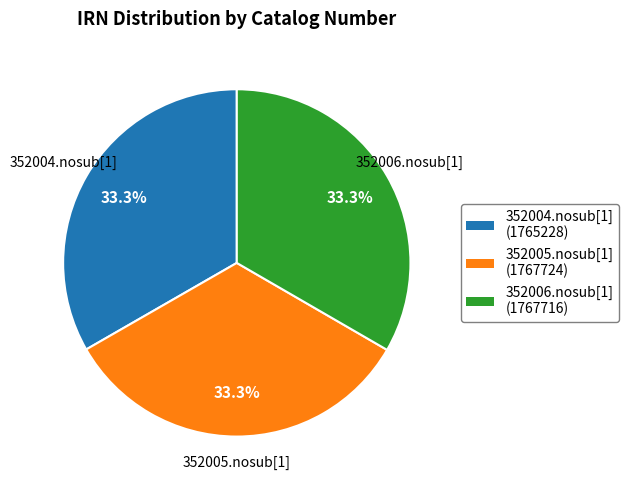

What percentage is the 352004.nosub[1] slice, to the nearest percent?

33%